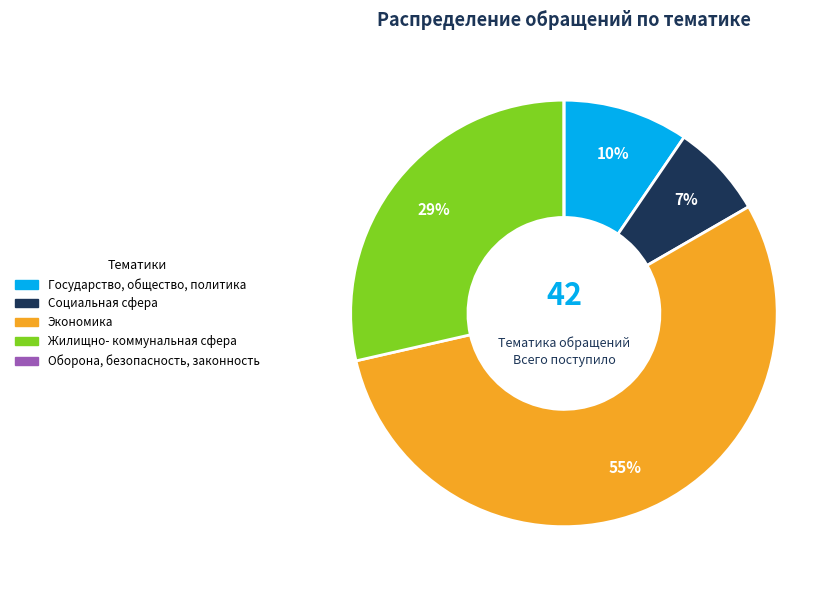

Do Государство, общество, политика and Социальная сфера together represent more than half of the pie?

No